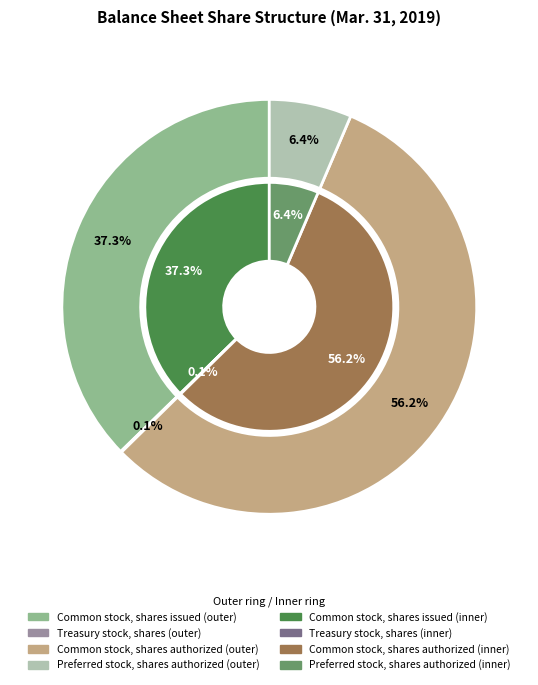

Do Common stock, shares issued and Treasury stock, shares together represent more than half of the pie?

No